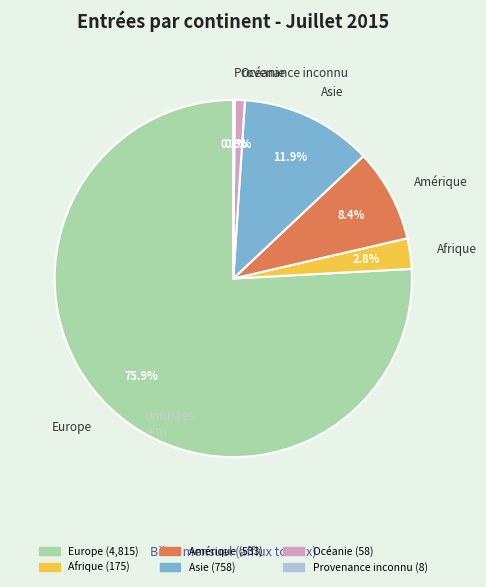

Which slice is the largest?

Europe